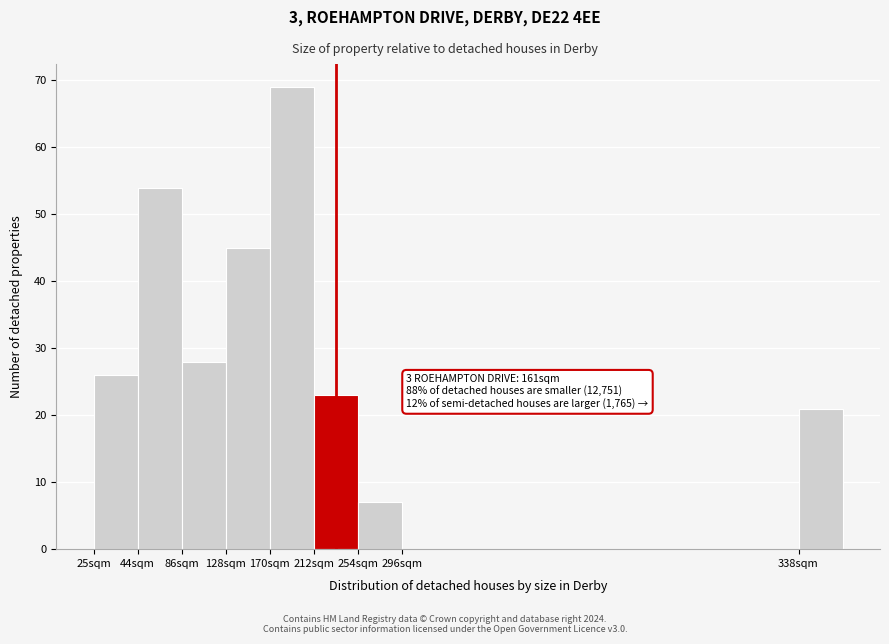

Reading left to right, list all the values displayed in this chart.

25sqm=26	44sqm=54	86sqm=28	128sqm=45	170sqm=69	212sqm=23	254sqm=7	296sqm=0	338sqm=21